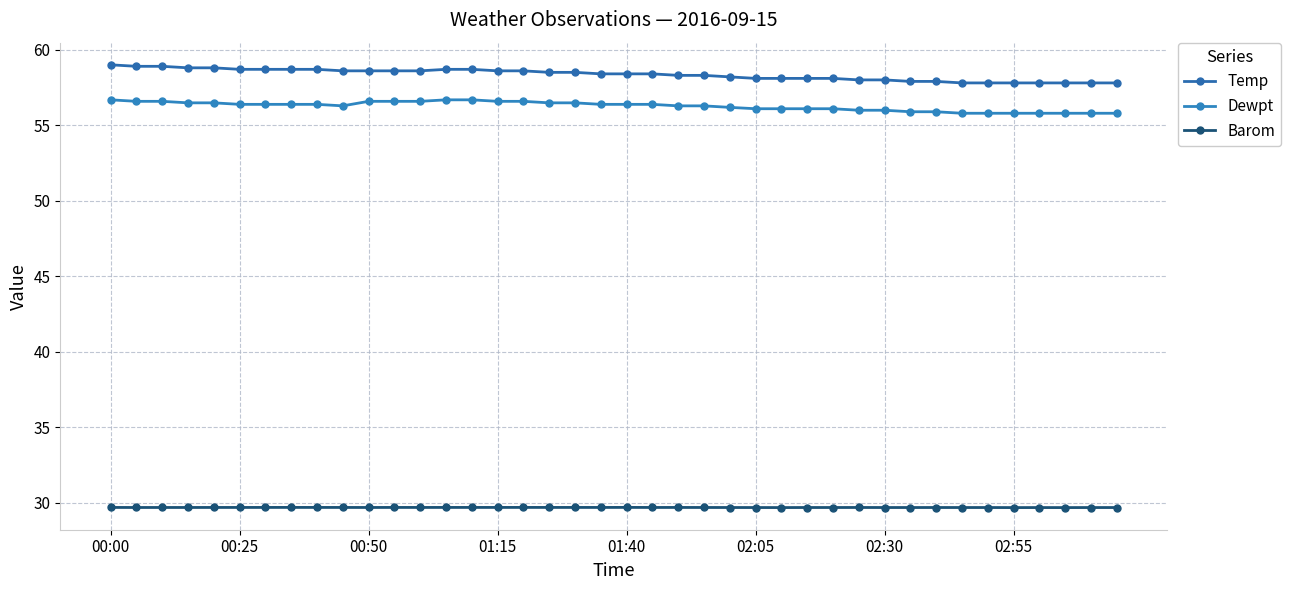

How many lines are shown in the chart?

3